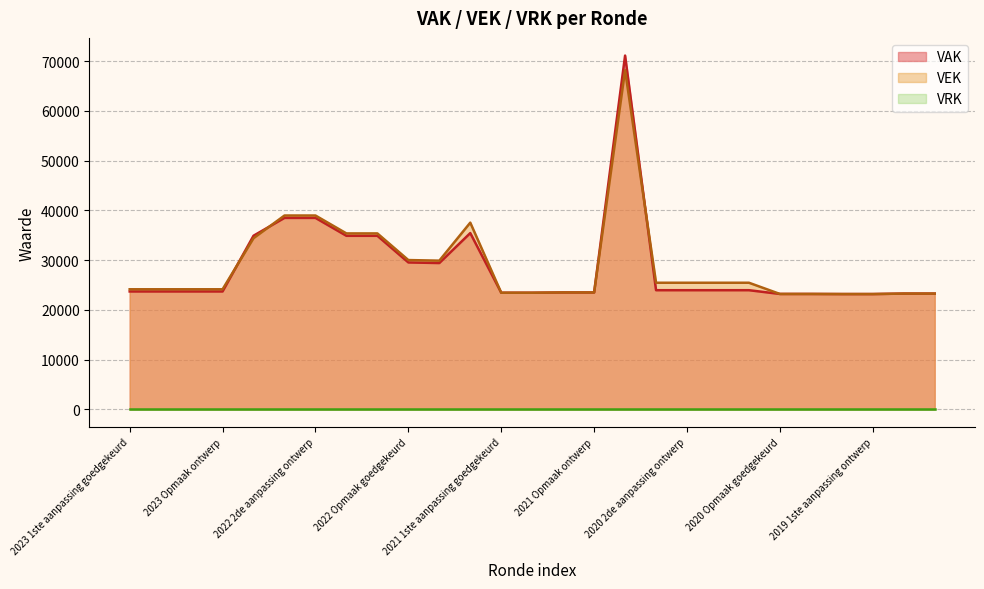

How many interior local peaks does the VEK series have?

2